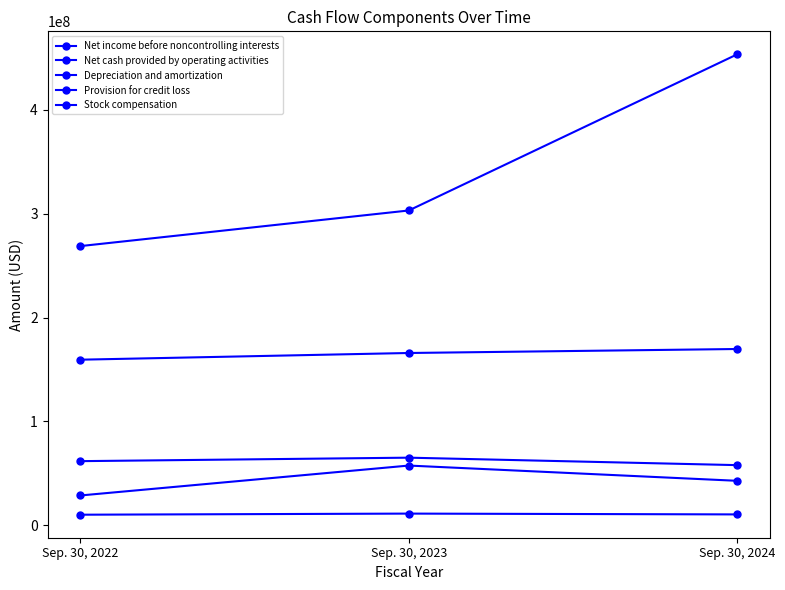

What is the value of the Net cash provided by operating activities point at the 3rd from the left?

453537000